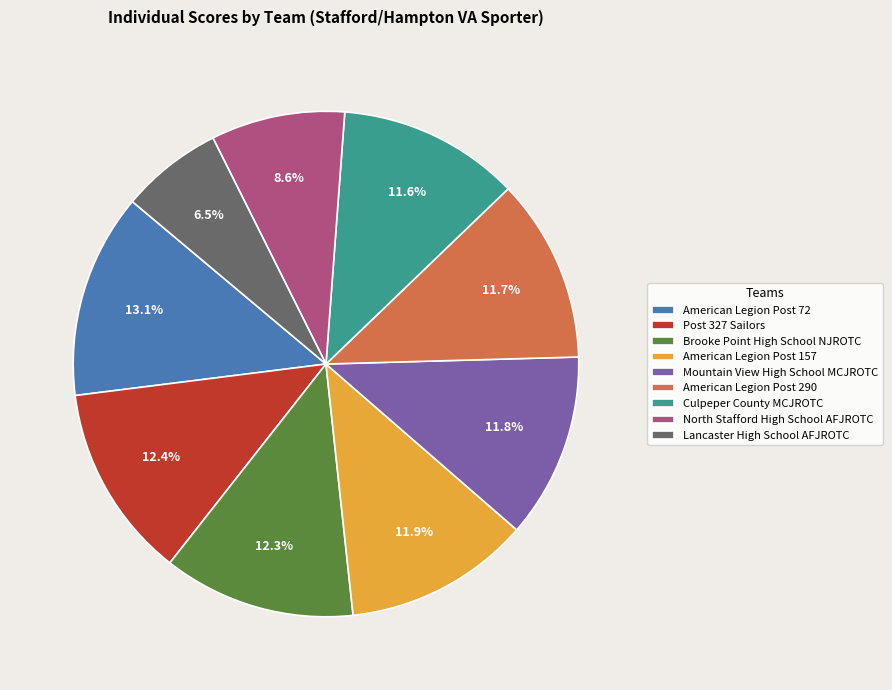

Which category has the smallest portion of the pie?

Lancaster High School AFJROTC